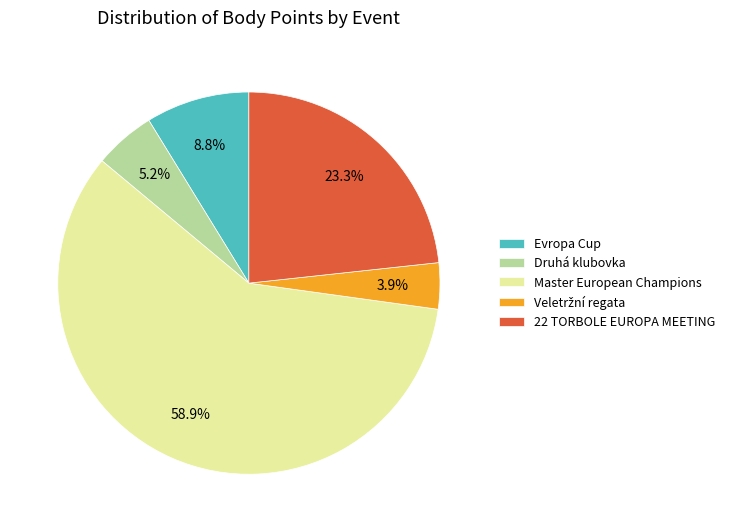

Between Master European Champions and Evropa Cup, which is larger?

Master European Champions